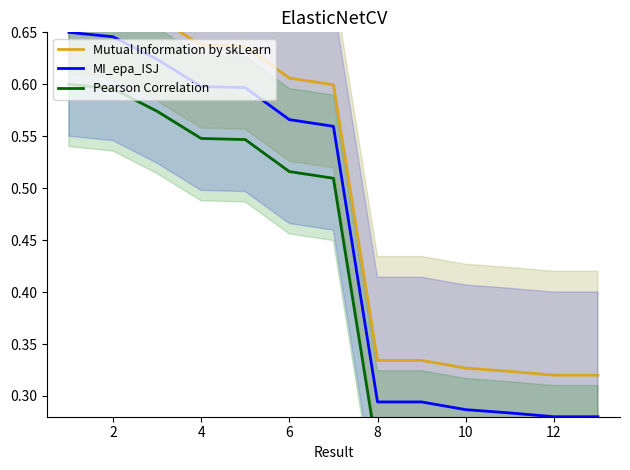

Does the chart display data point markers on the line(s)?

No